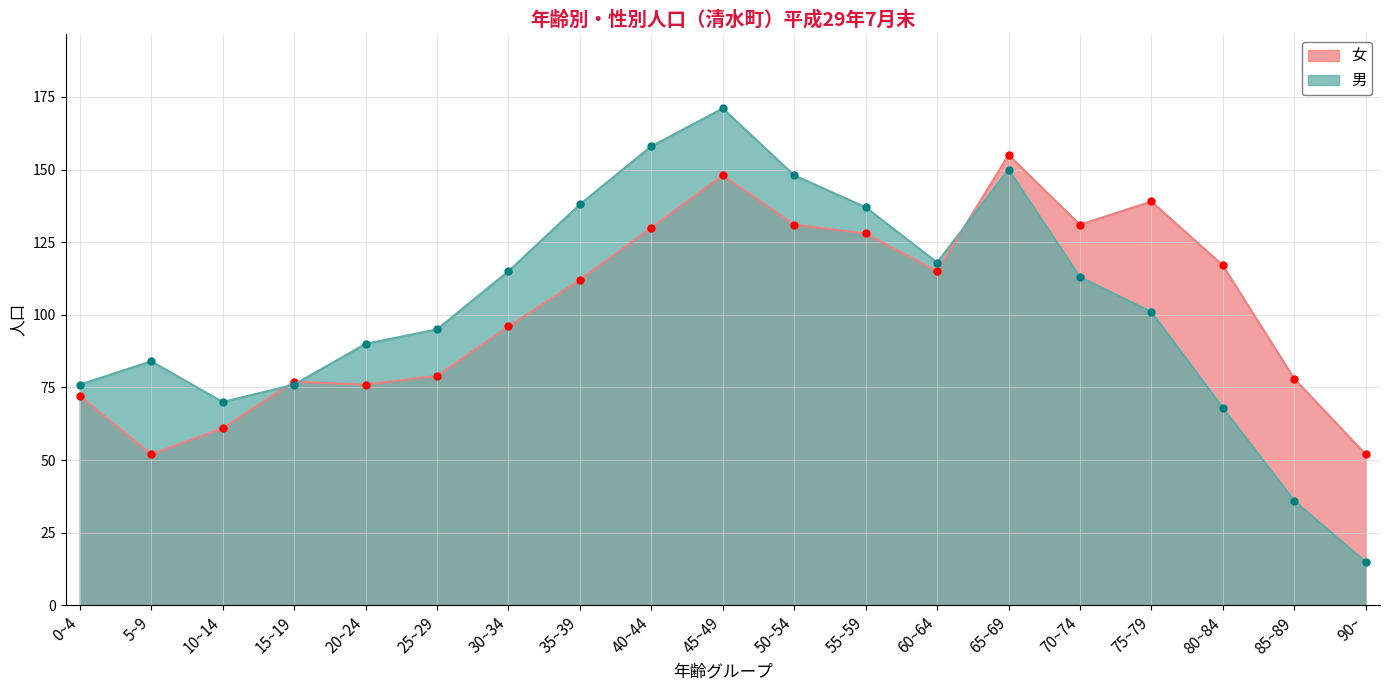

How many interior local peaks does the 女 series have?

4